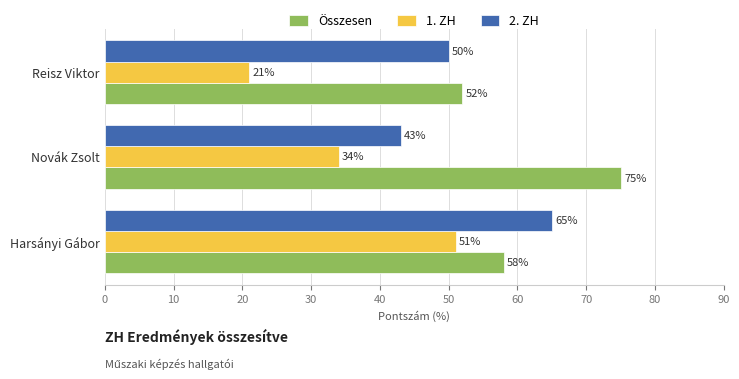

What is the average value of the 2. ZH series?

53